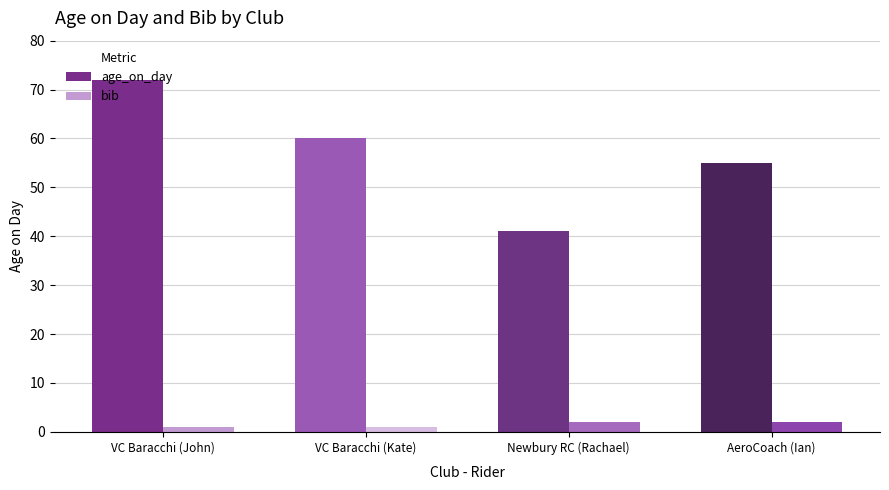

True or false: age_on_day has a value of 55 at AeroCoach (Ian).

True